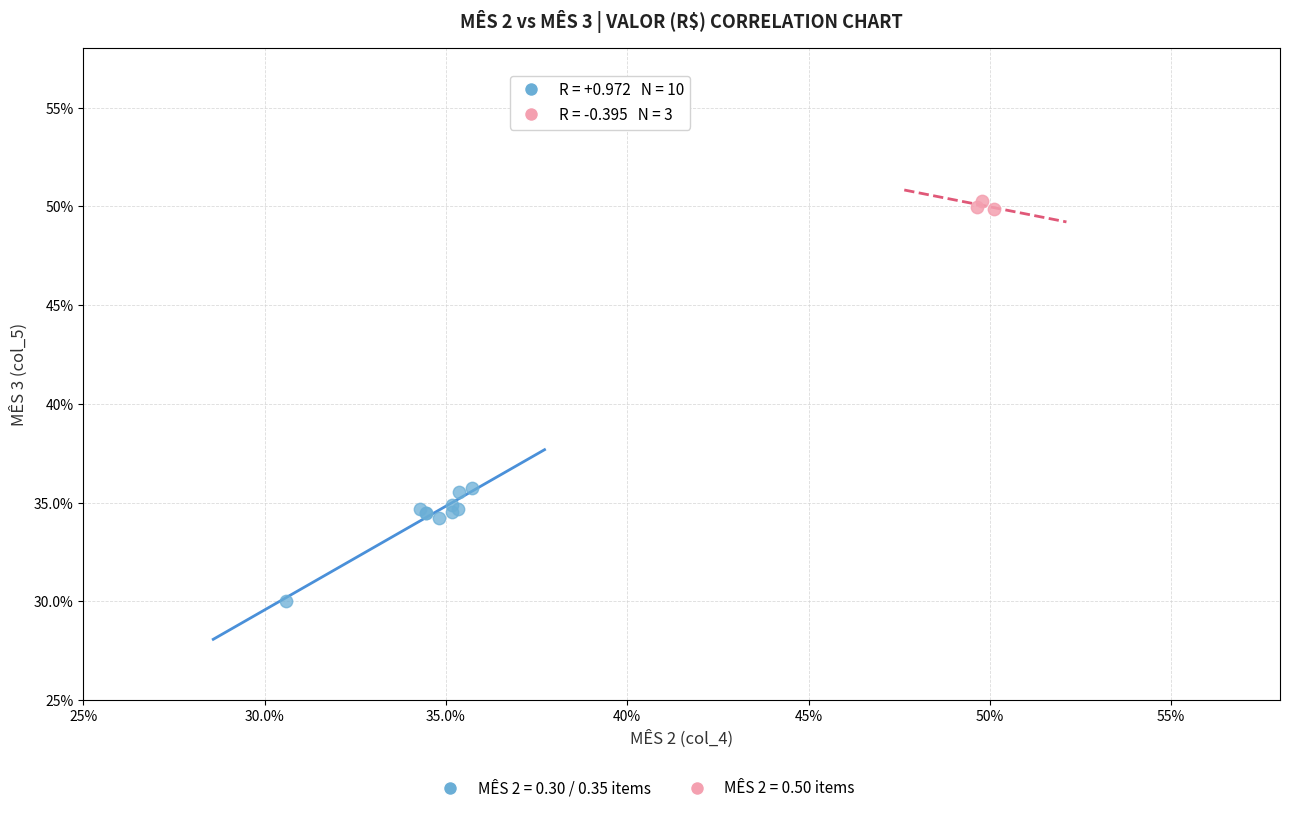

Which series contains the highest Y value?

MÊS 2 = 0.50 items